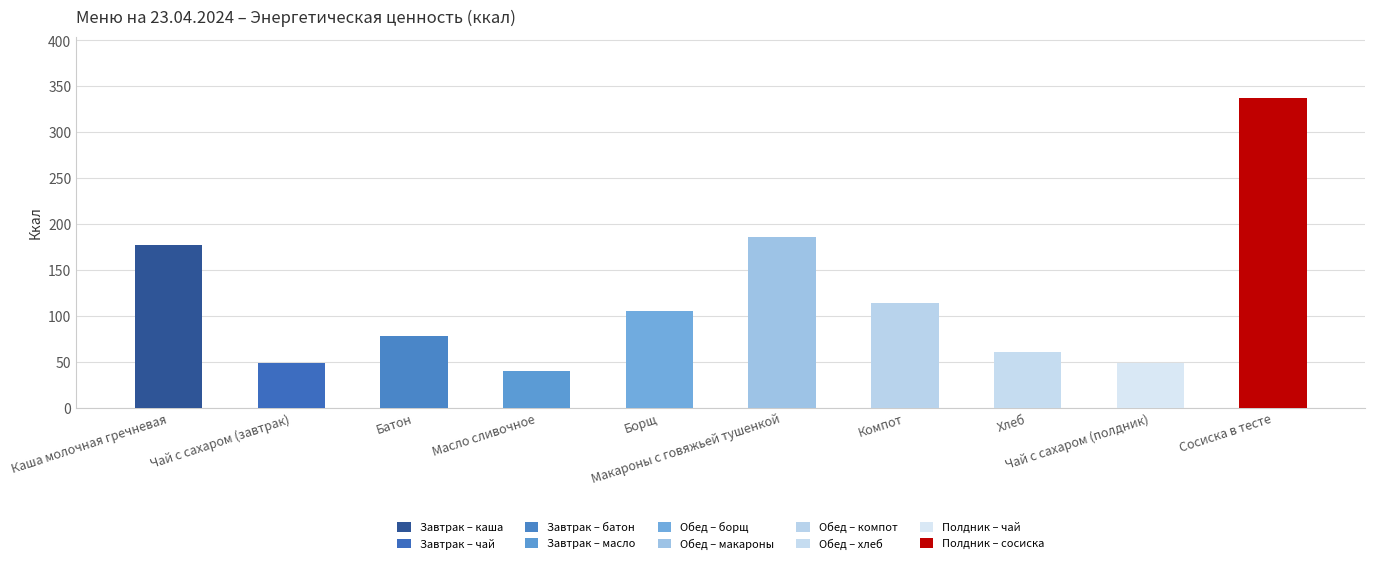

Count the number of categories in the chart.

10